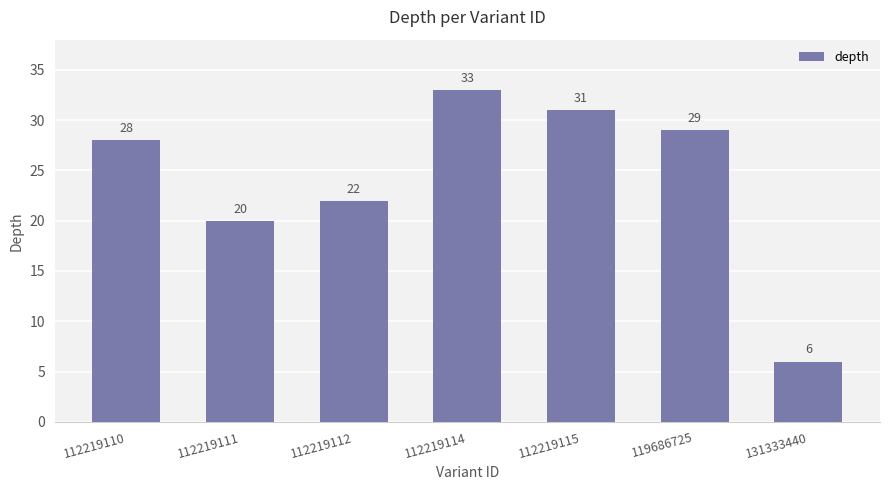

What is the ratio of the value at 131333440 to the value at 112219110?

0.2